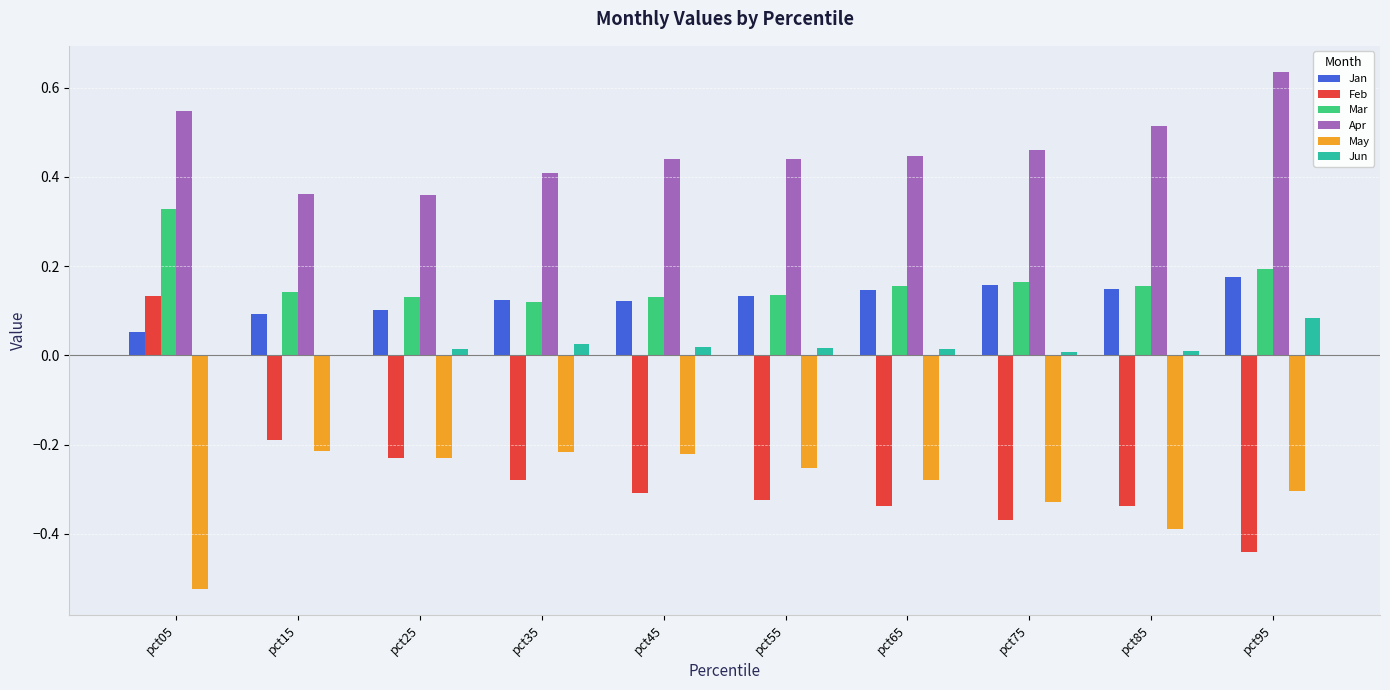

Is the value of Jun at pct85 greater than the value of Apr at pct55?

No